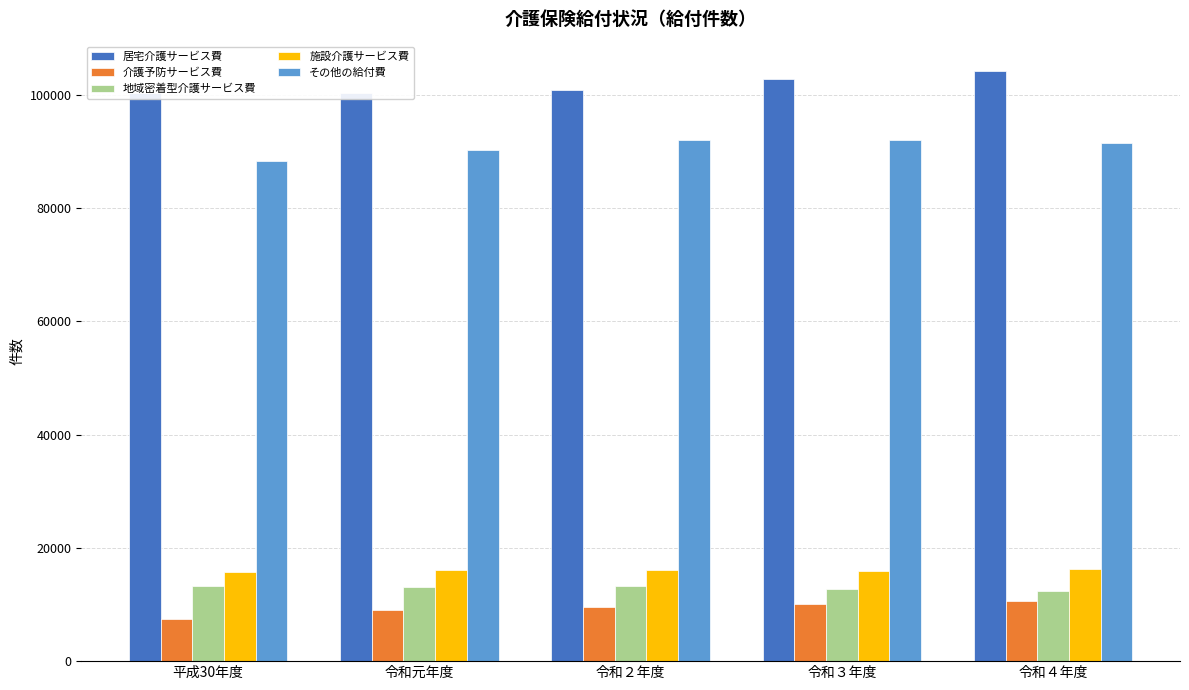

What value does the 介護予防サービス費 series have at 令和４年度, to the nearest 100?

10600